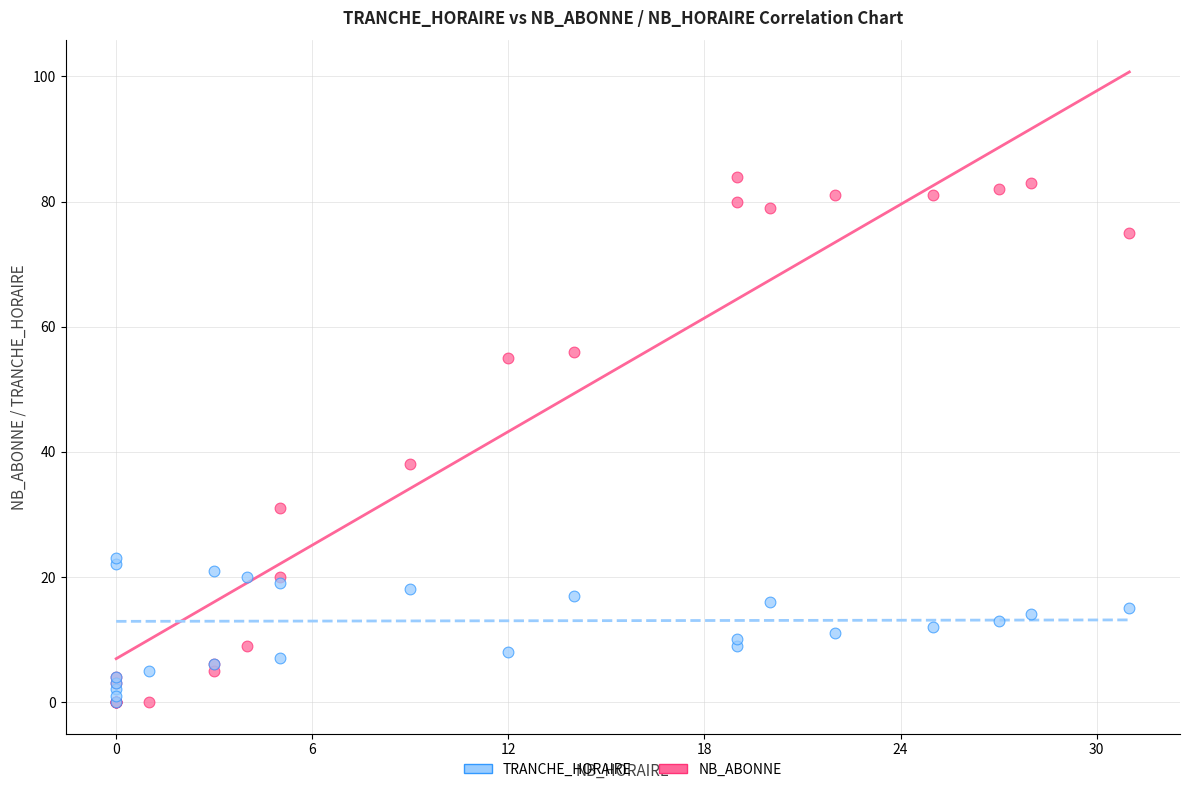

In the NB_ABONNE series, what Y value is closest to 42?

38